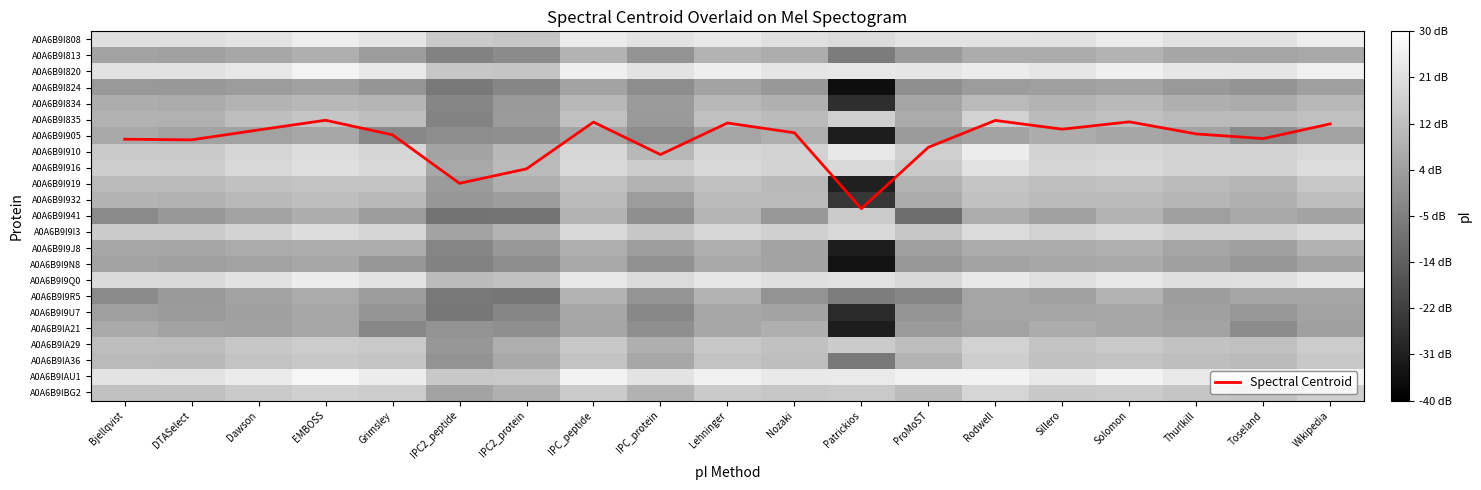

What is the difference between the second highest and minimum values in the A0A6B9I905 series?

4.7